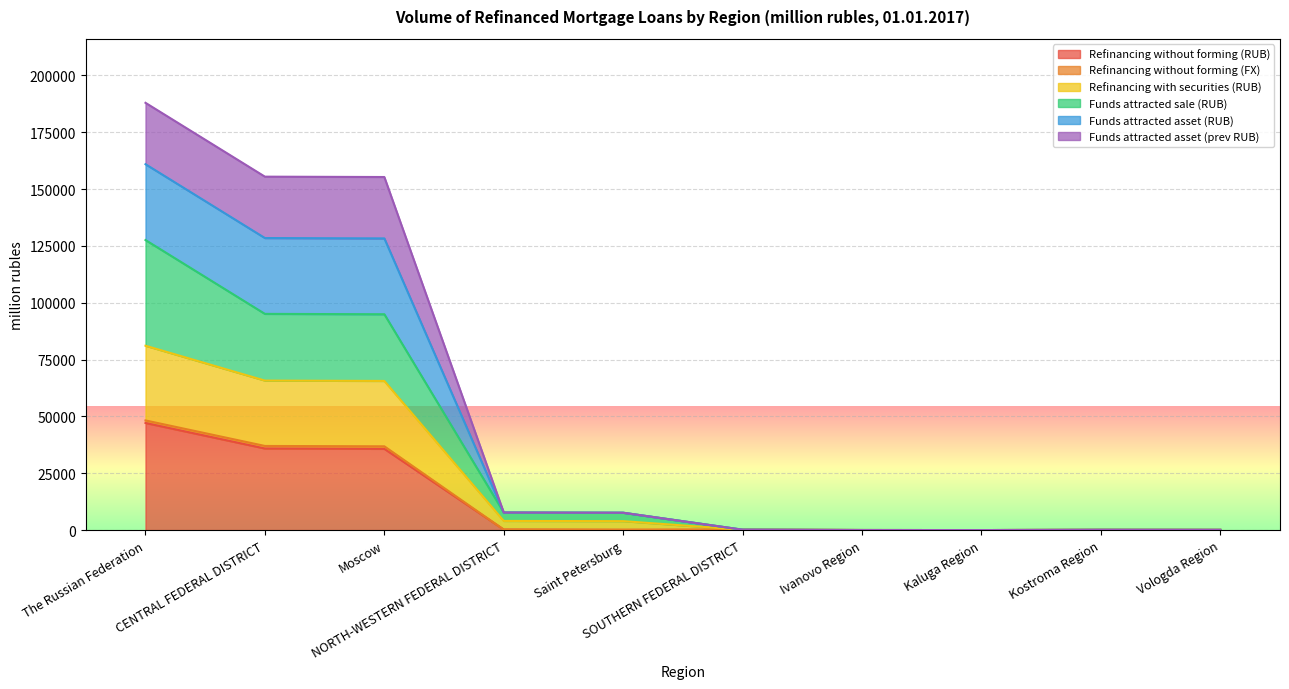

How many lines are shown in the chart?

6